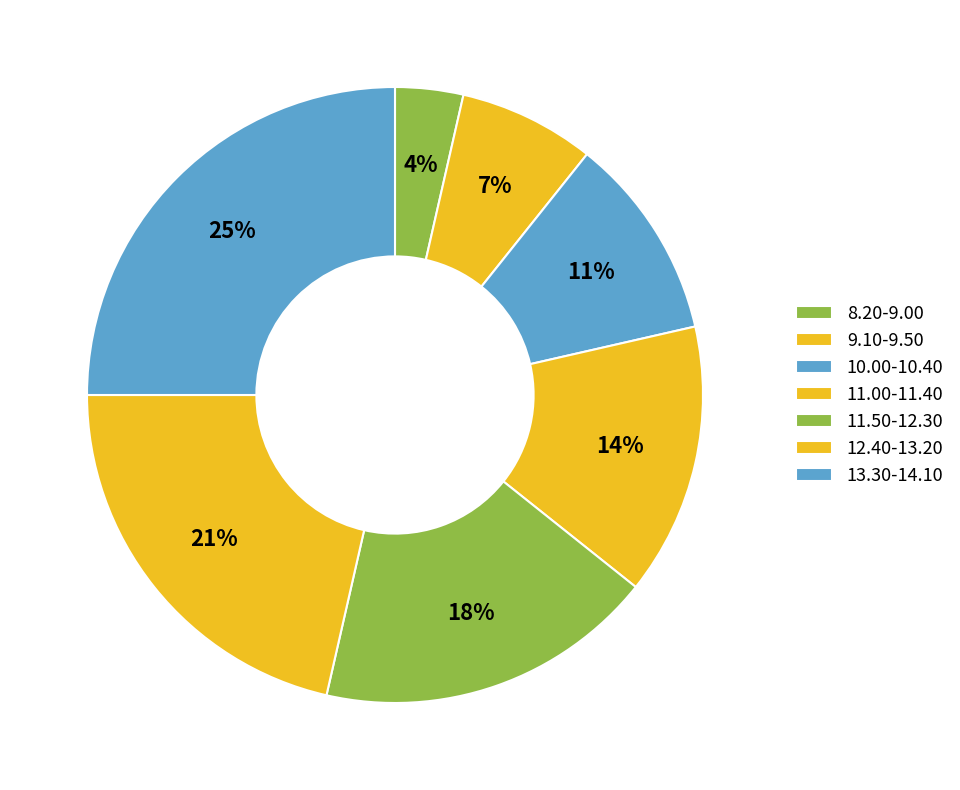

To the nearest percent, what percentage of the pie is 10.00-10.40?

11%